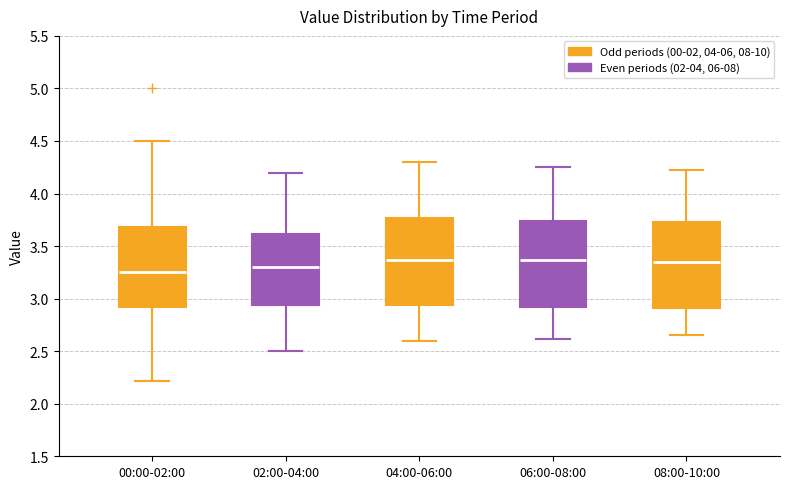

Reading left to right, read every box against the y-axis: the position of its median line, the range the box covers, and the ends of its whiskers. The values are not printed on the chart, so give them approximately, as read against the axis.

00:00-02:00: median 3.25, box 2.90 to 3.70, whiskers 2.20 to 4.50
02:00-04:00: median 3.30, box 2.95 to 3.60, whiskers 2.50 to 4.20
04:00-06:00: median 3.35, box 2.95 to 3.75, whiskers 2.60 to 4.30
06:00-08:00: median 3.35, box 2.90 to 3.75, whiskers 2.60 to 4.25
08:00-10:00: median 3.35, box 2.90 to 3.75, whiskers 2.65 to 4.20